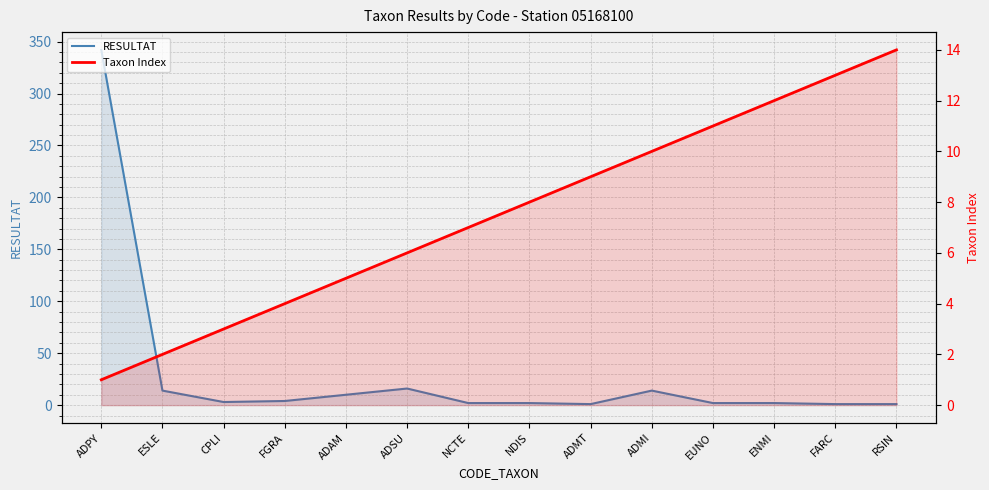

Reading right to left, list all the values displayed in this chart.

RESULTAT: 1	1	2	2	14	1	2	2	16	10	4	3	14	342
Taxon Index: 14	13	12	11	10	9	8	7	6	5	4	3	2	1